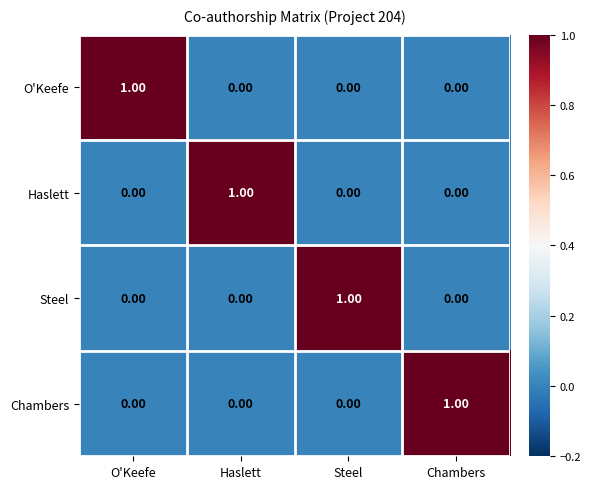

Which category has the highest value in the O'Keefe series?

O'Keefe